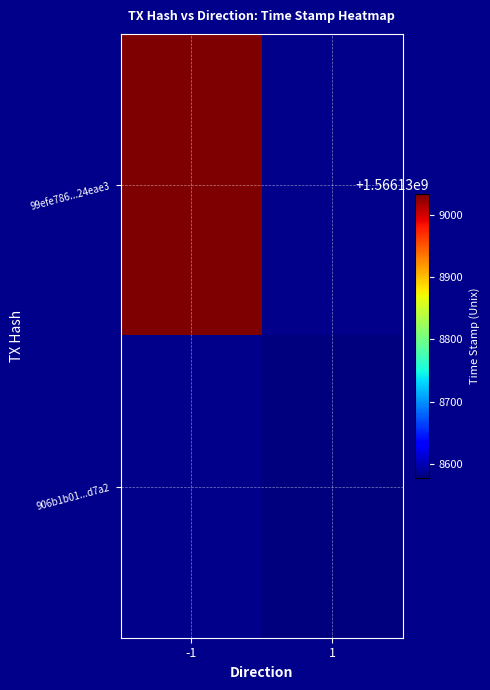

What is the sum of the 906b1b01ec5eb661fdd5be25180b4ccb452d7a2 values at direction and time_stamp?

1566138579